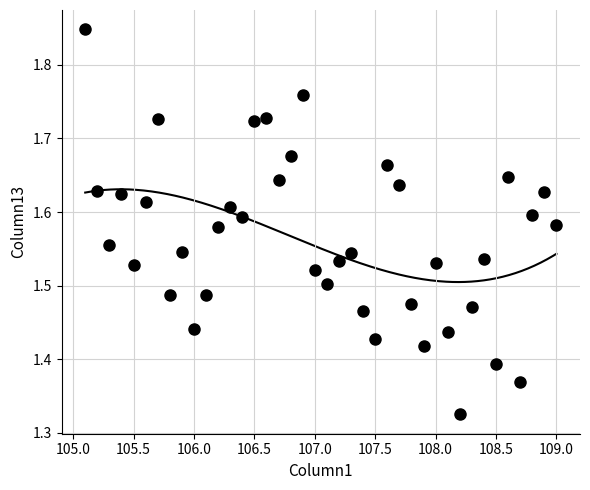

What is the range of X values (max minus min)?

3.9